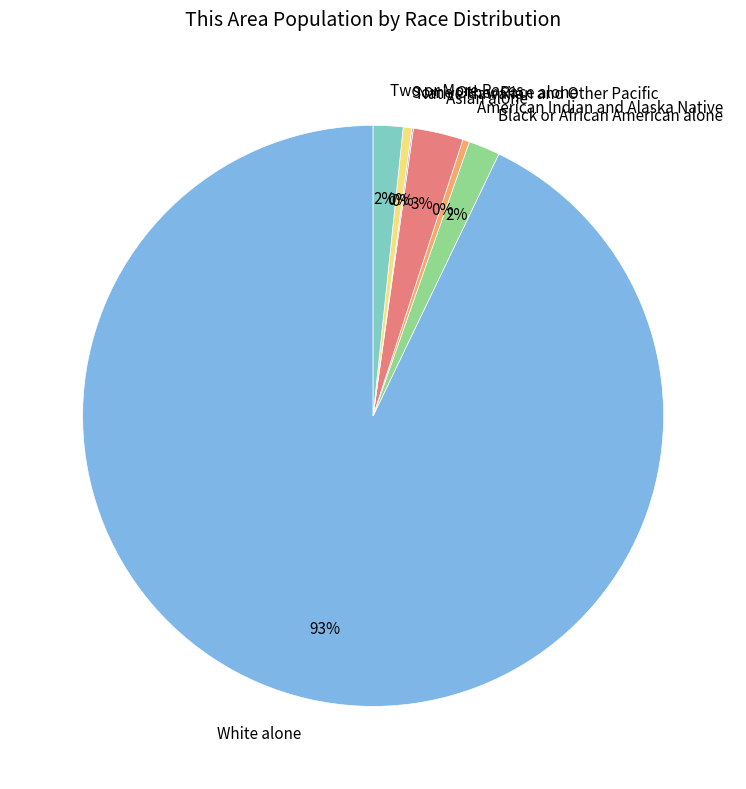

To the nearest percent, what is the average slice percentage?

14%